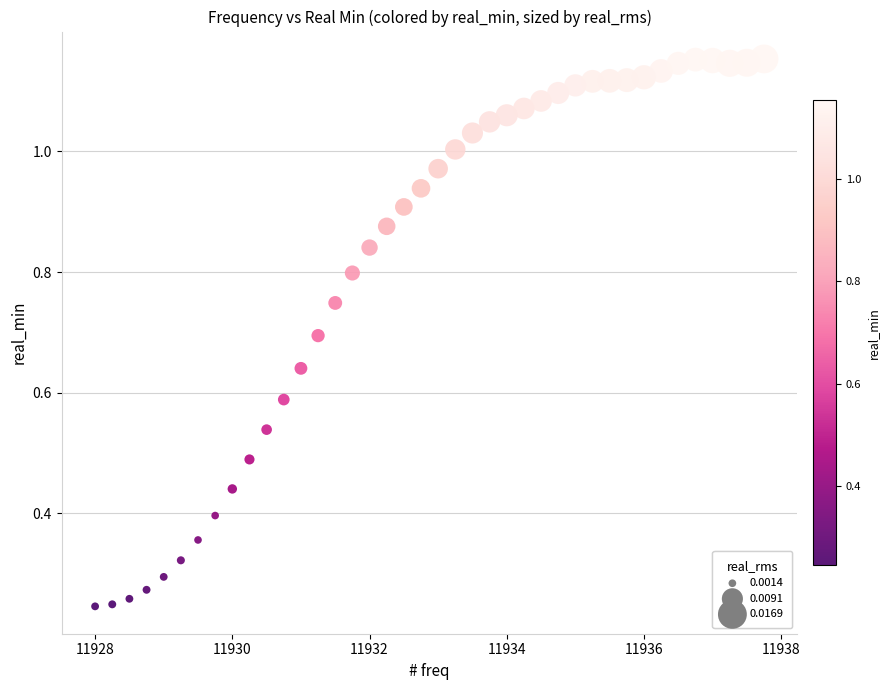

How many data points are displayed?

40